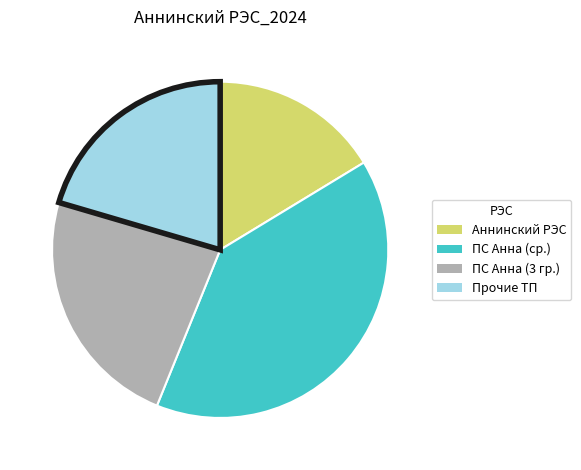

Which category has the biggest portion of the pie?

ПС Анна (ср.)